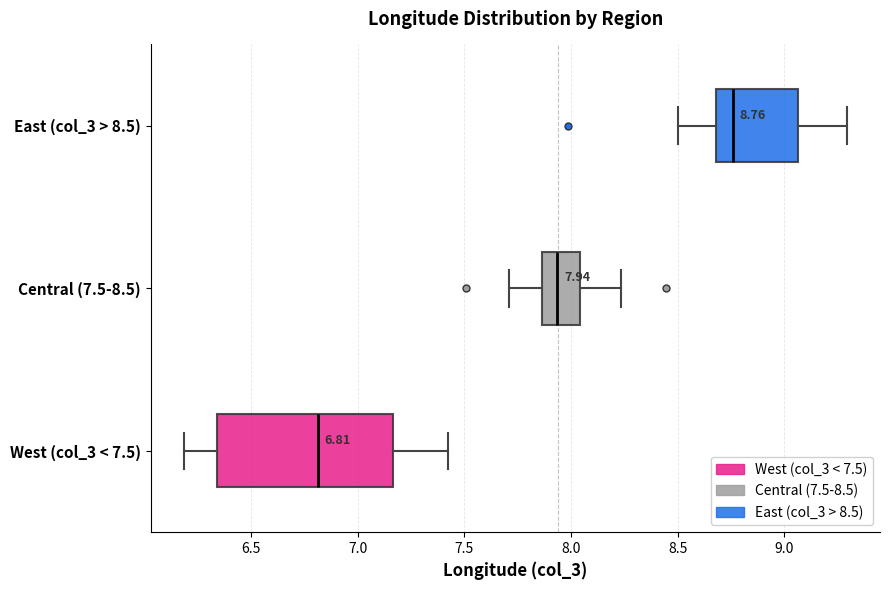

Which box has the furthest to the right median line?

East (col_3 > 8.5)